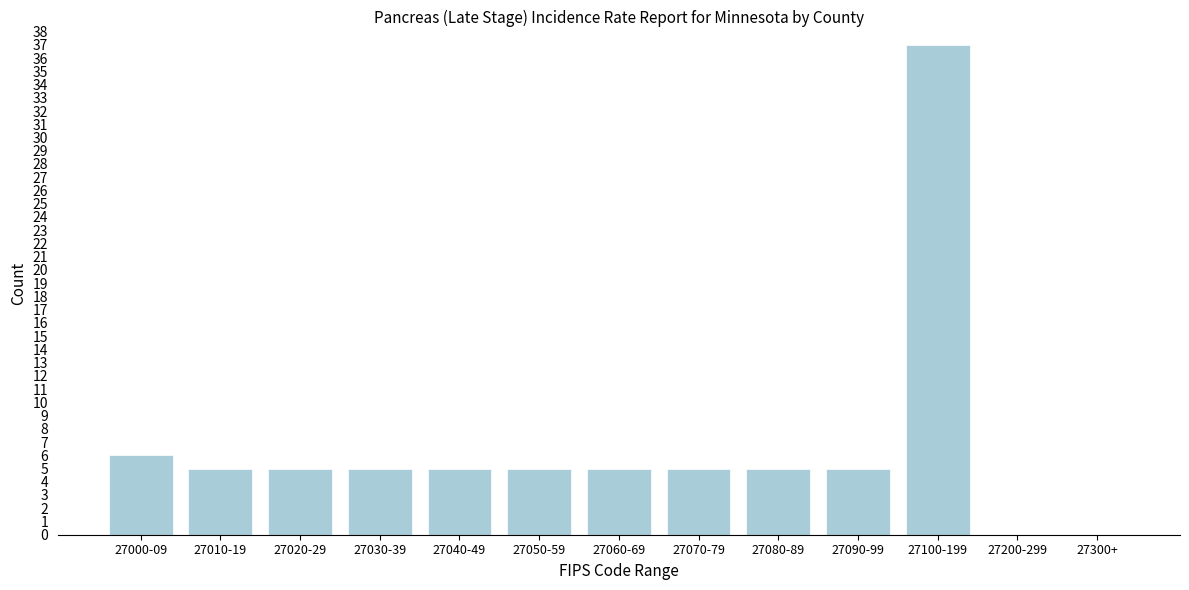

Reading left to right, what are all the values shown in this chart?

27000-09=6	27010-19=5	27020-29=5	27030-39=5	27040-49=5	27050-59=5	27060-69=5	27070-79=5	27080-89=5	27090-99=5	27100-199=37	27200-299=0	27300+=0